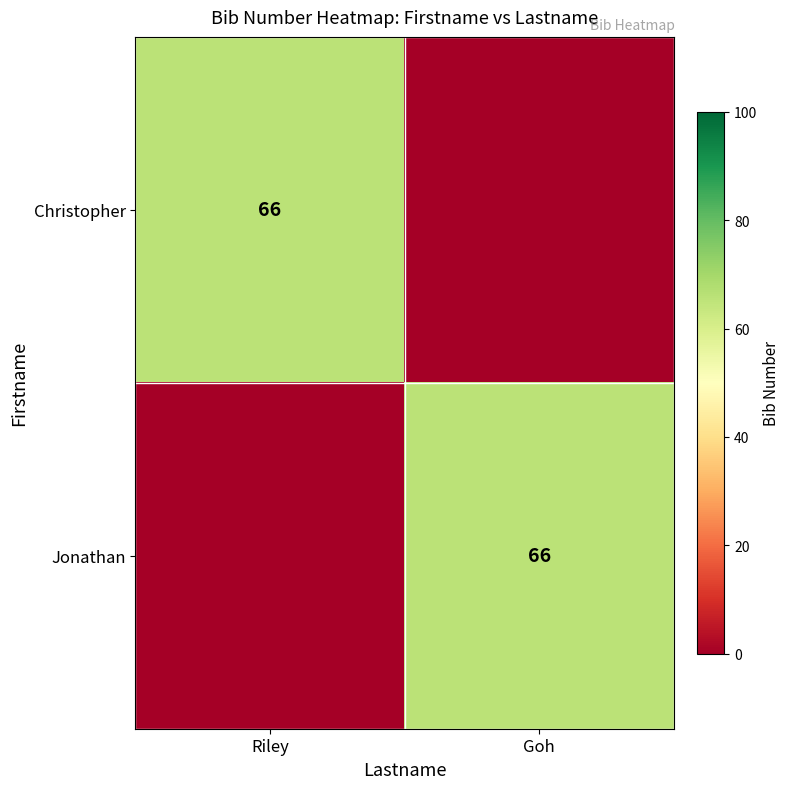

Is it true that Christopher equals 39 at Riley?

False